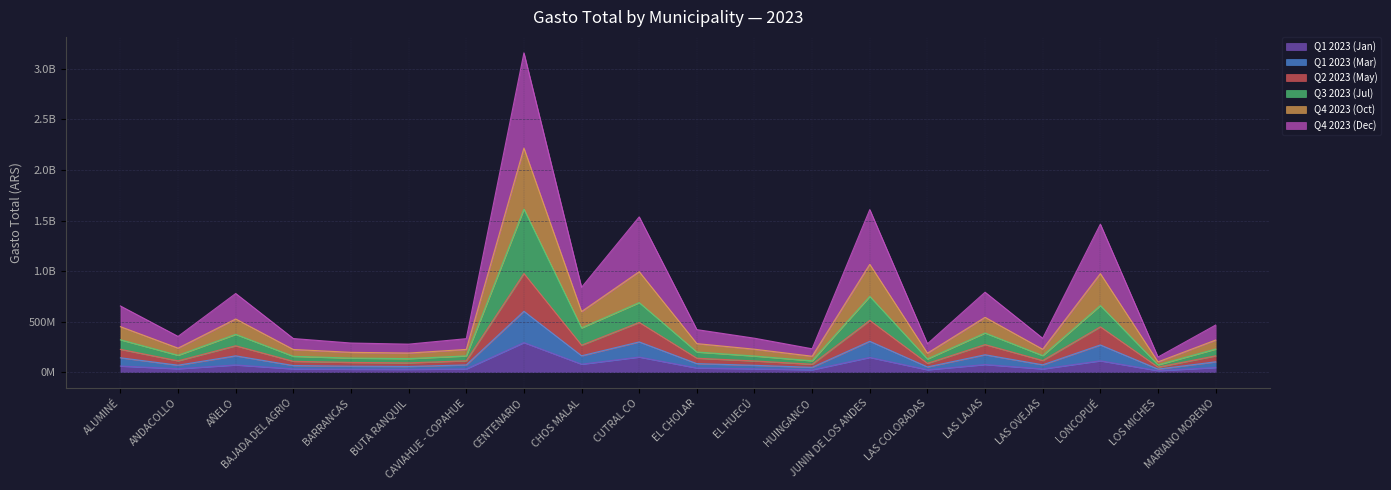

True or false: Q3 2023 (Jul) and Q4 2023 (Dec) intersect in this chart.

False